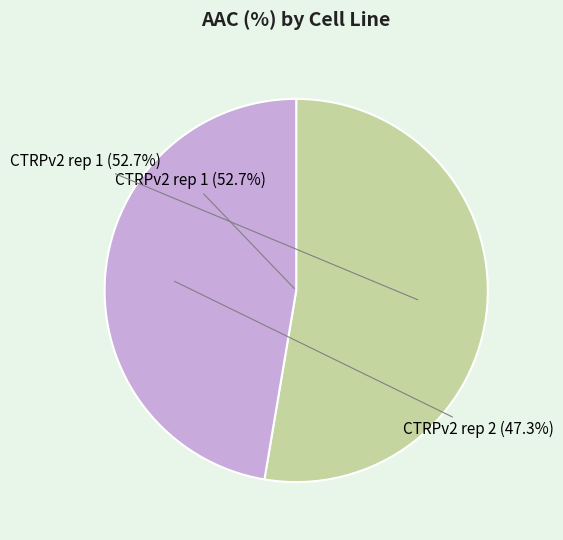

To the nearest percent, what is the average slice percentage?

50%